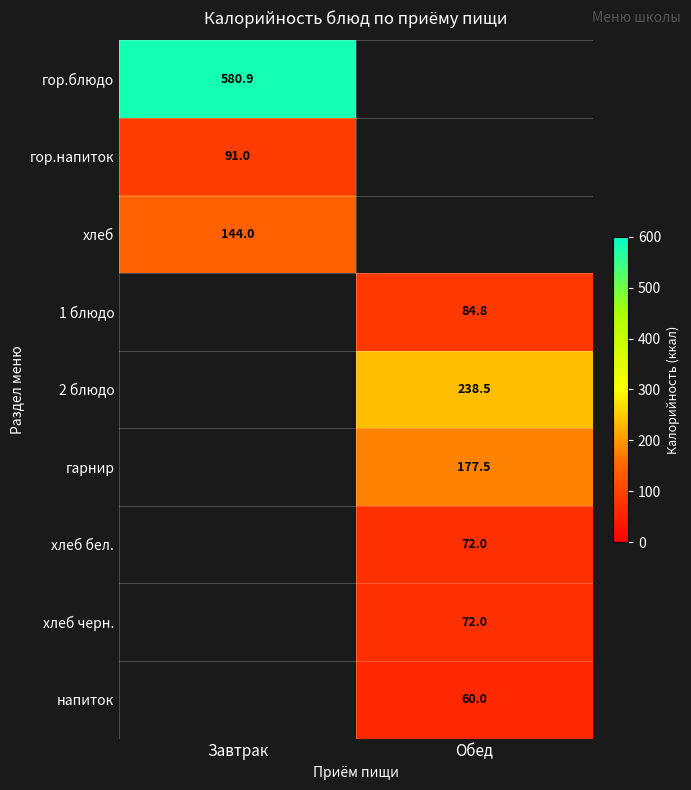

Is the value of хлеб черн. at Обед greater than the value of 2 блюдо at Обед?

No